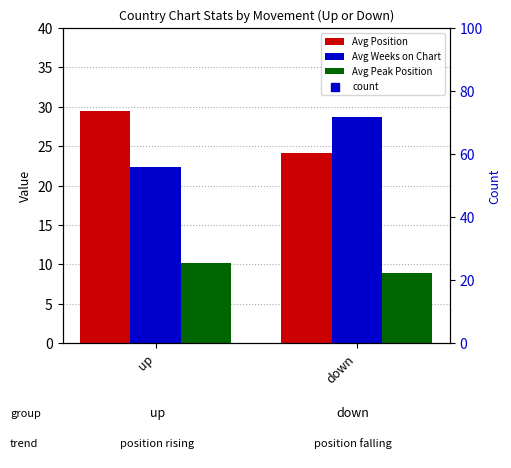

Is the value of Avg Position at up greater than the value of Avg Weeks on Chart at down?

Yes